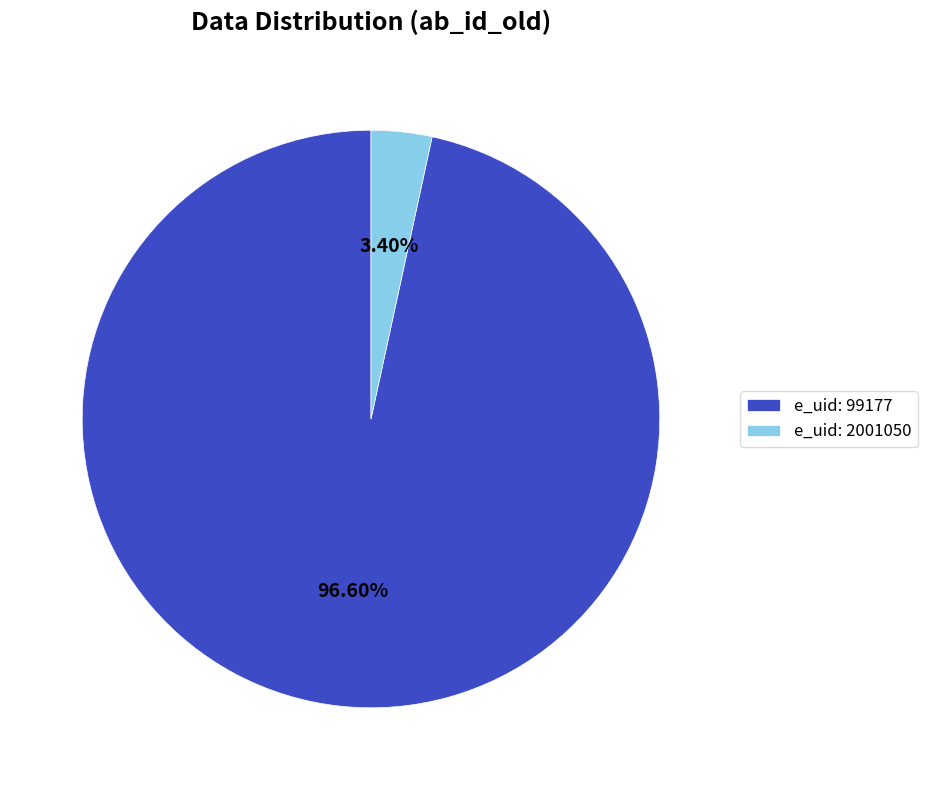

To the nearest percent, what is the difference between the largest and smallest slice percentages?

93%